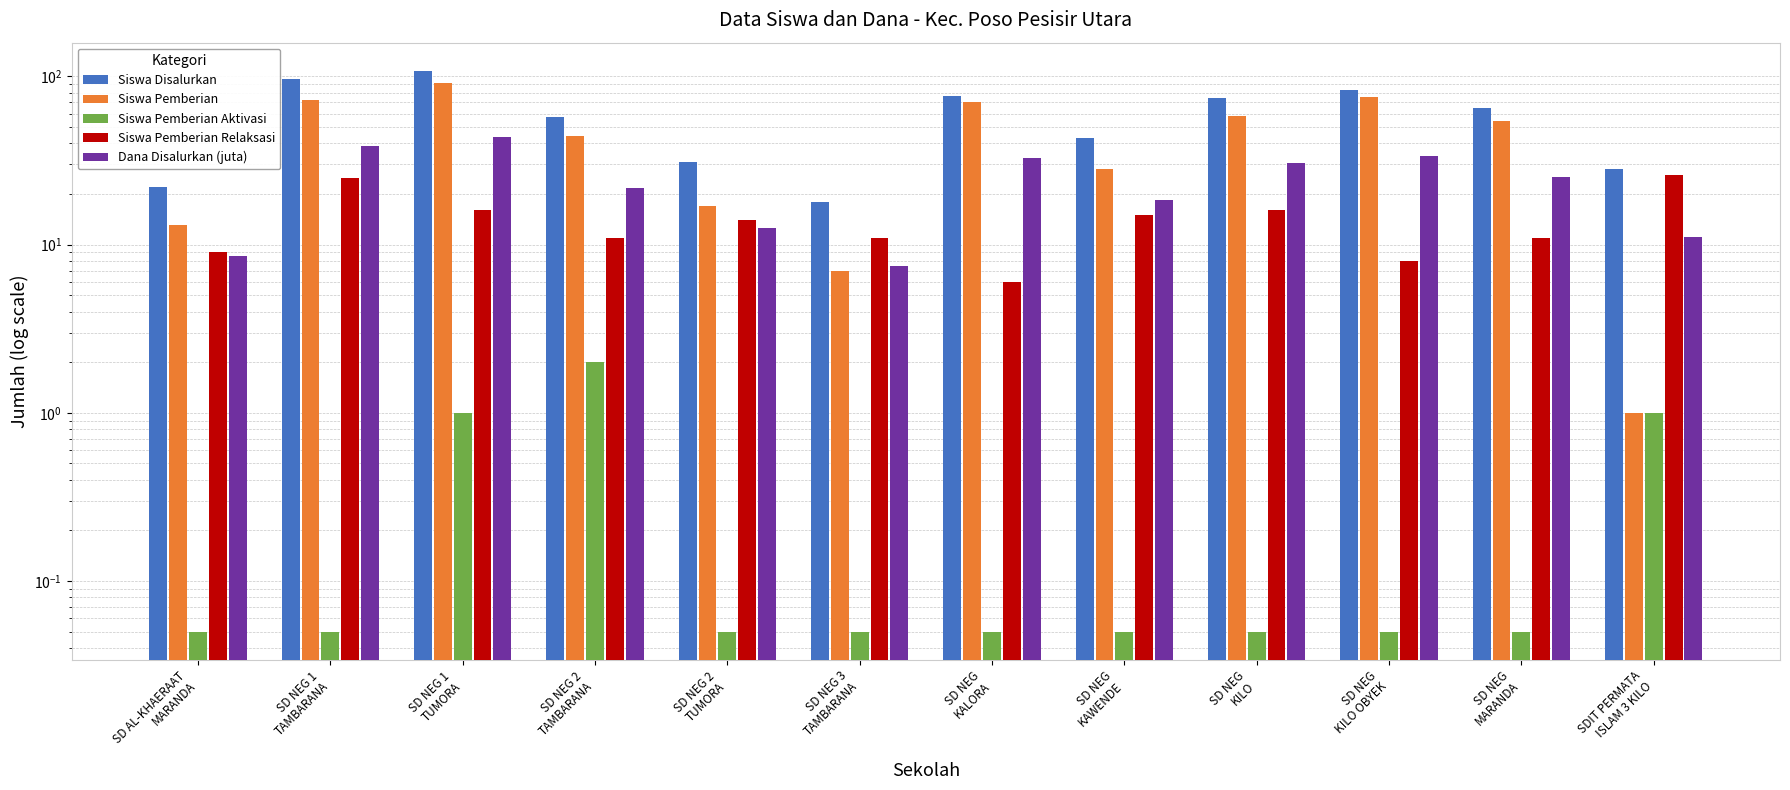

What is the label of the 9th bar from the right?

SD NEG 2
TAMBARANA